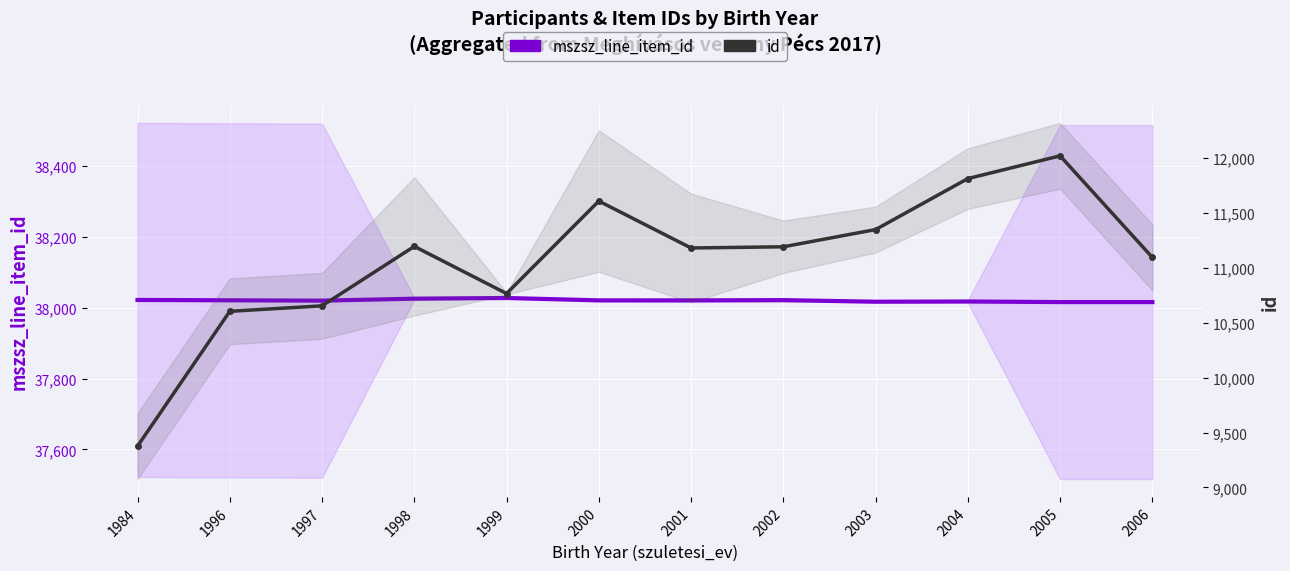

Count the number of data series in this chart.

2